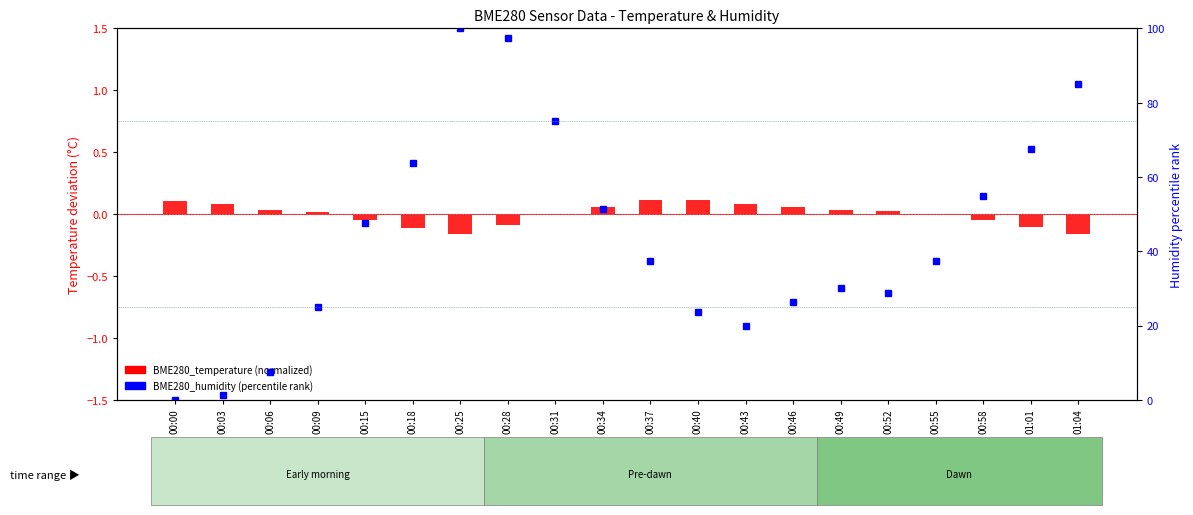

Which series has the largest total across all categories?

BME280_humidity (percentile)